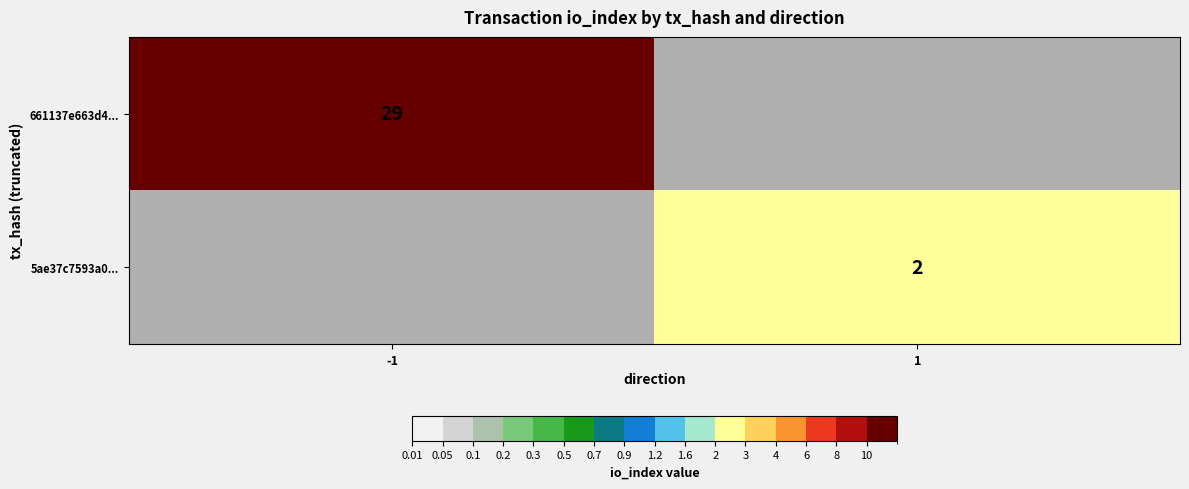

What is the difference between the highest and lowest values at -1?

29